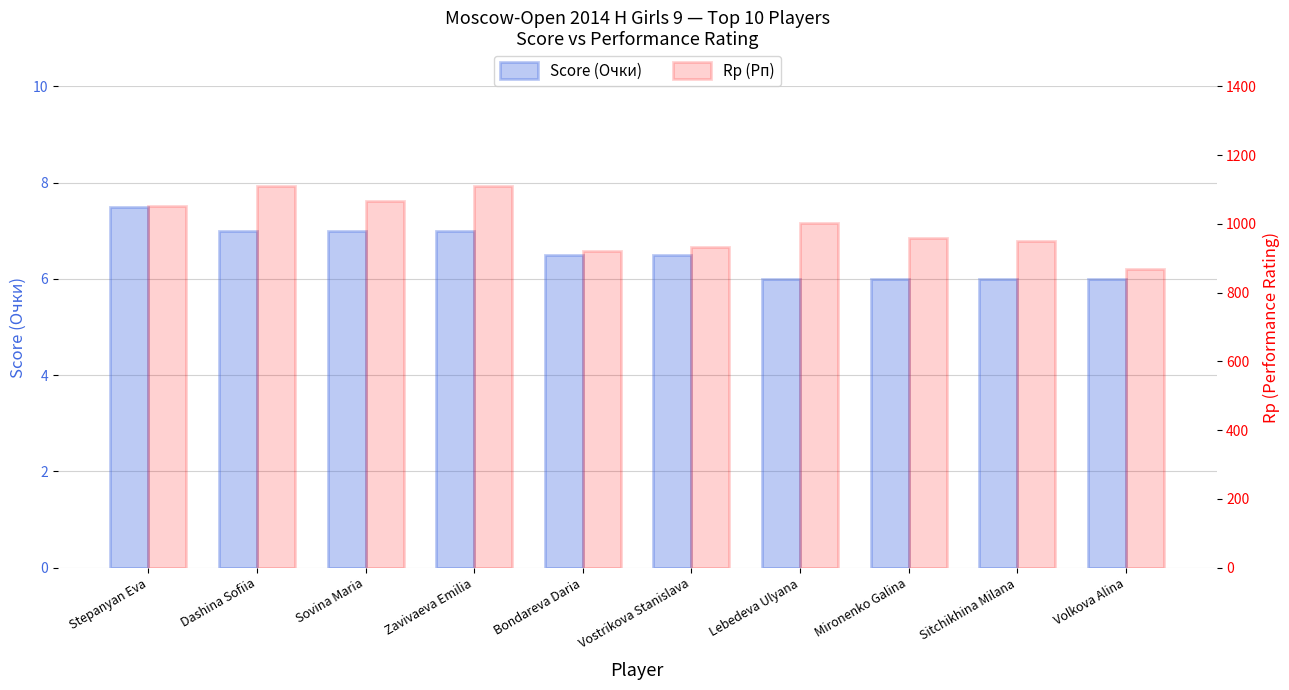

List the labels in order of Rp (Рп) value, smallest first.

Volkova Alina, Bondareva Daria, Vostrikova Stanislava, Sitchikhina Milana, Mironenko Galina, Lebedeva Ulyana, Stepanyan Eva, Sovina Maria, Dashina Sofiia, Zavivaeva Emilia